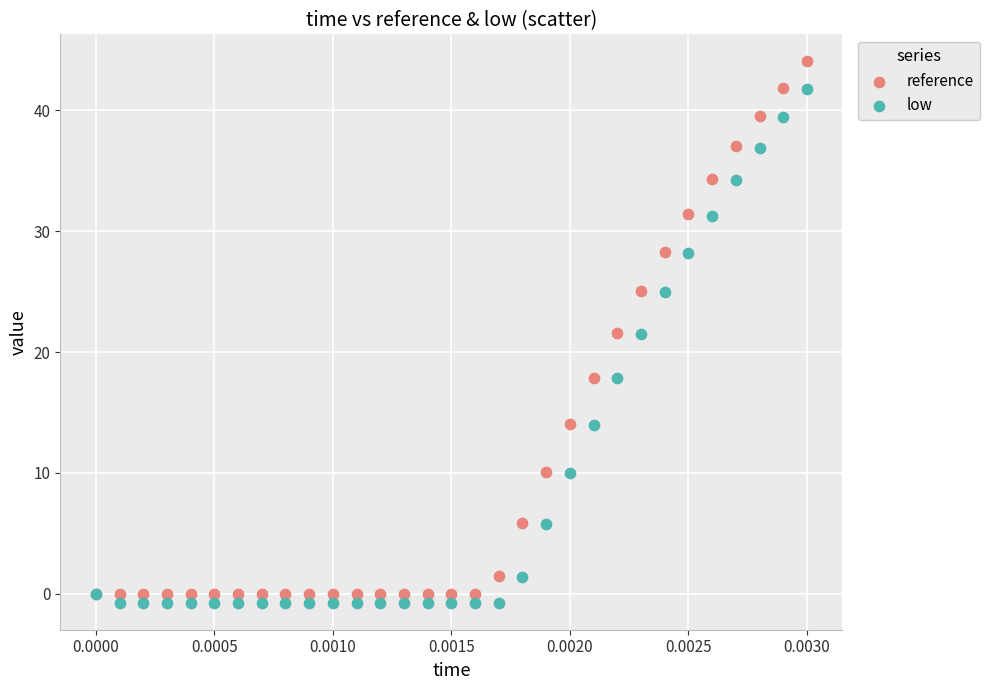

Which series reaches the maximum Y coordinate?

reference